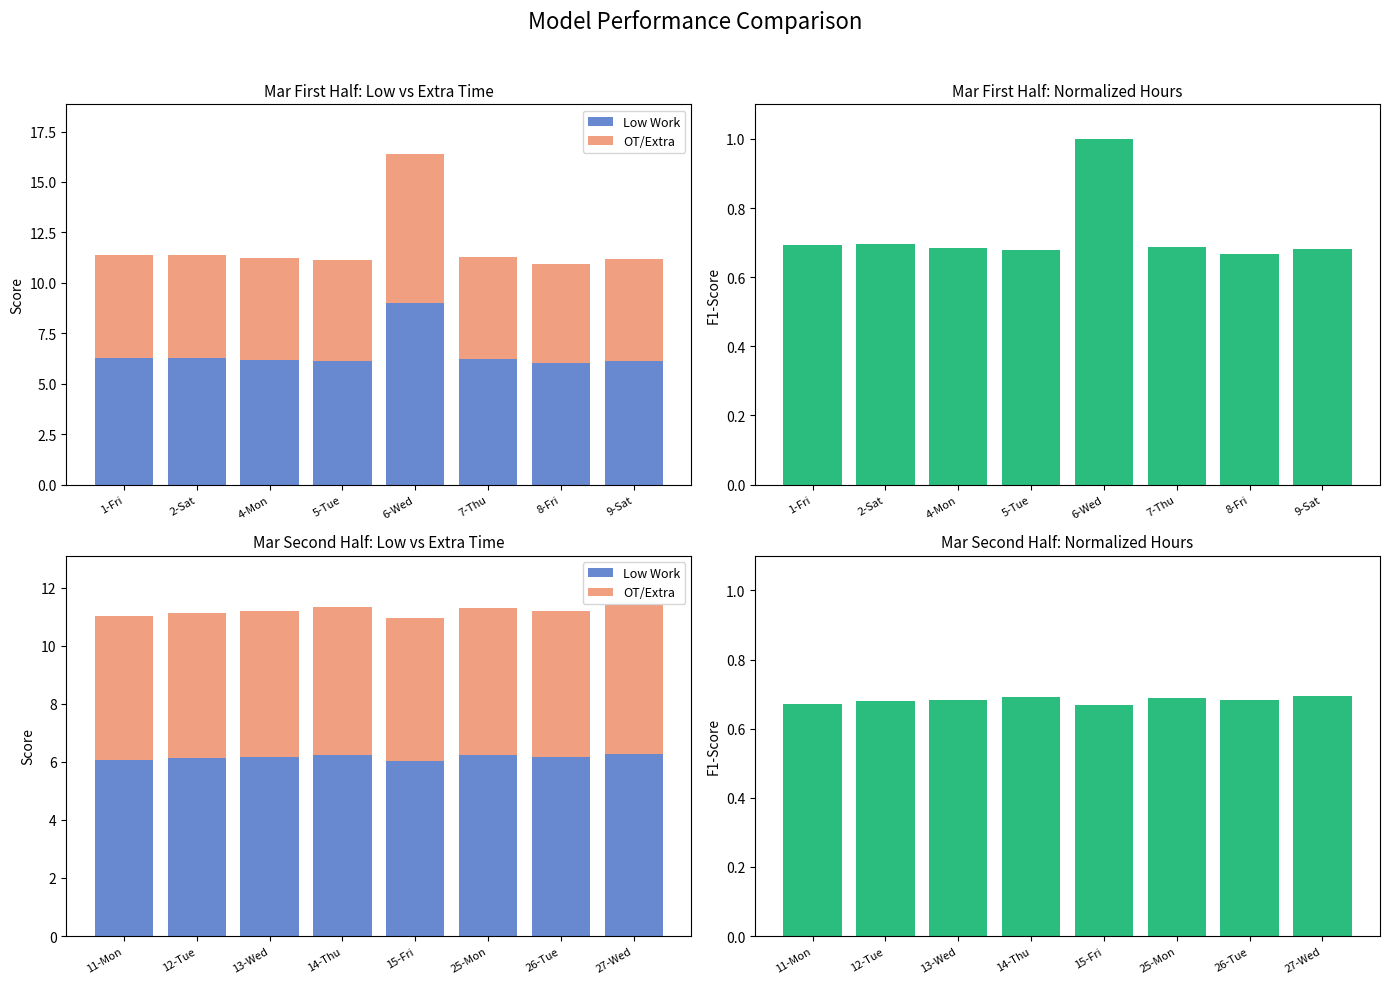

What is the difference between the maximum and second lowest values in the Low Work series?

0.2